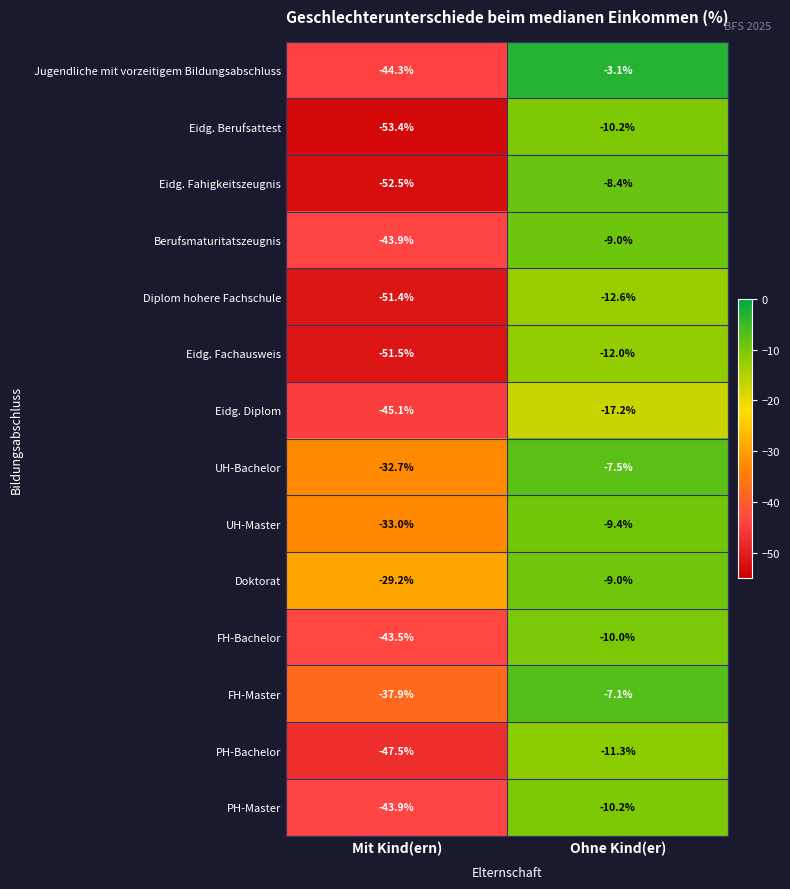

Which series has the largest total across all categories?

Doktorat